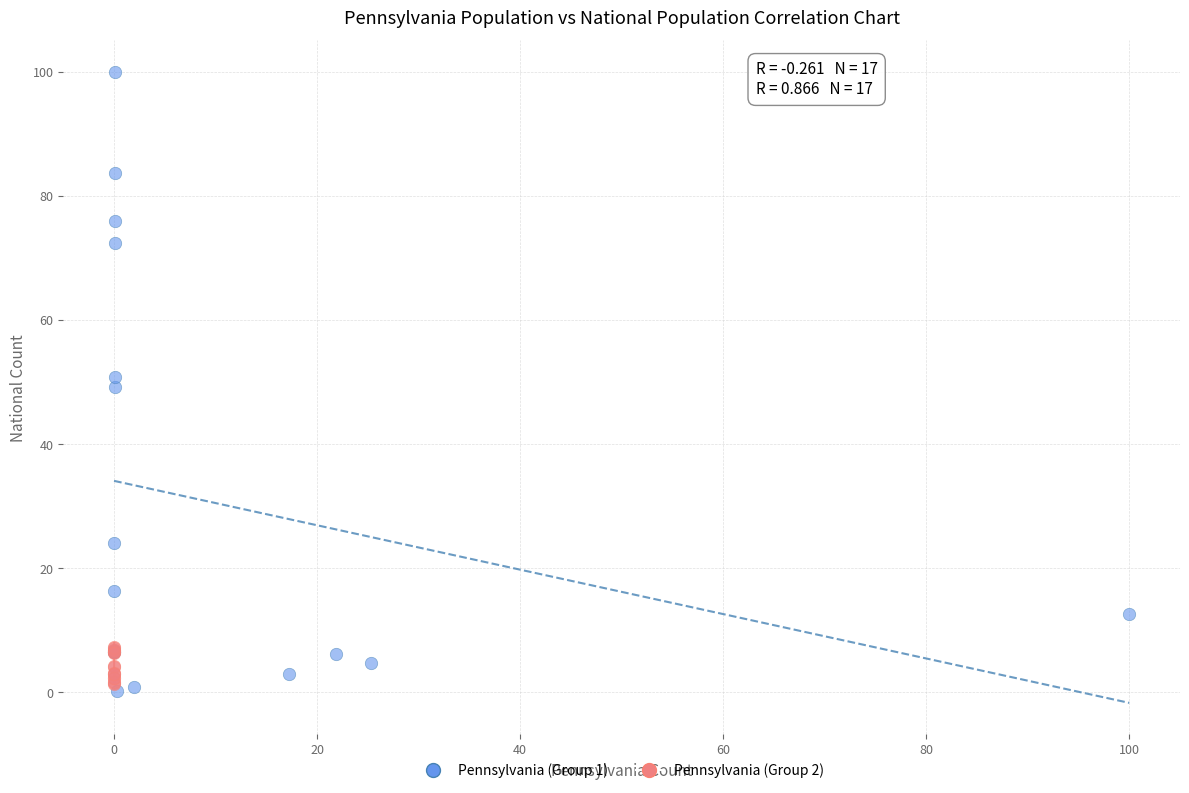

Which series reaches the maximum Y coordinate?

Pennsylvania (Group 1)